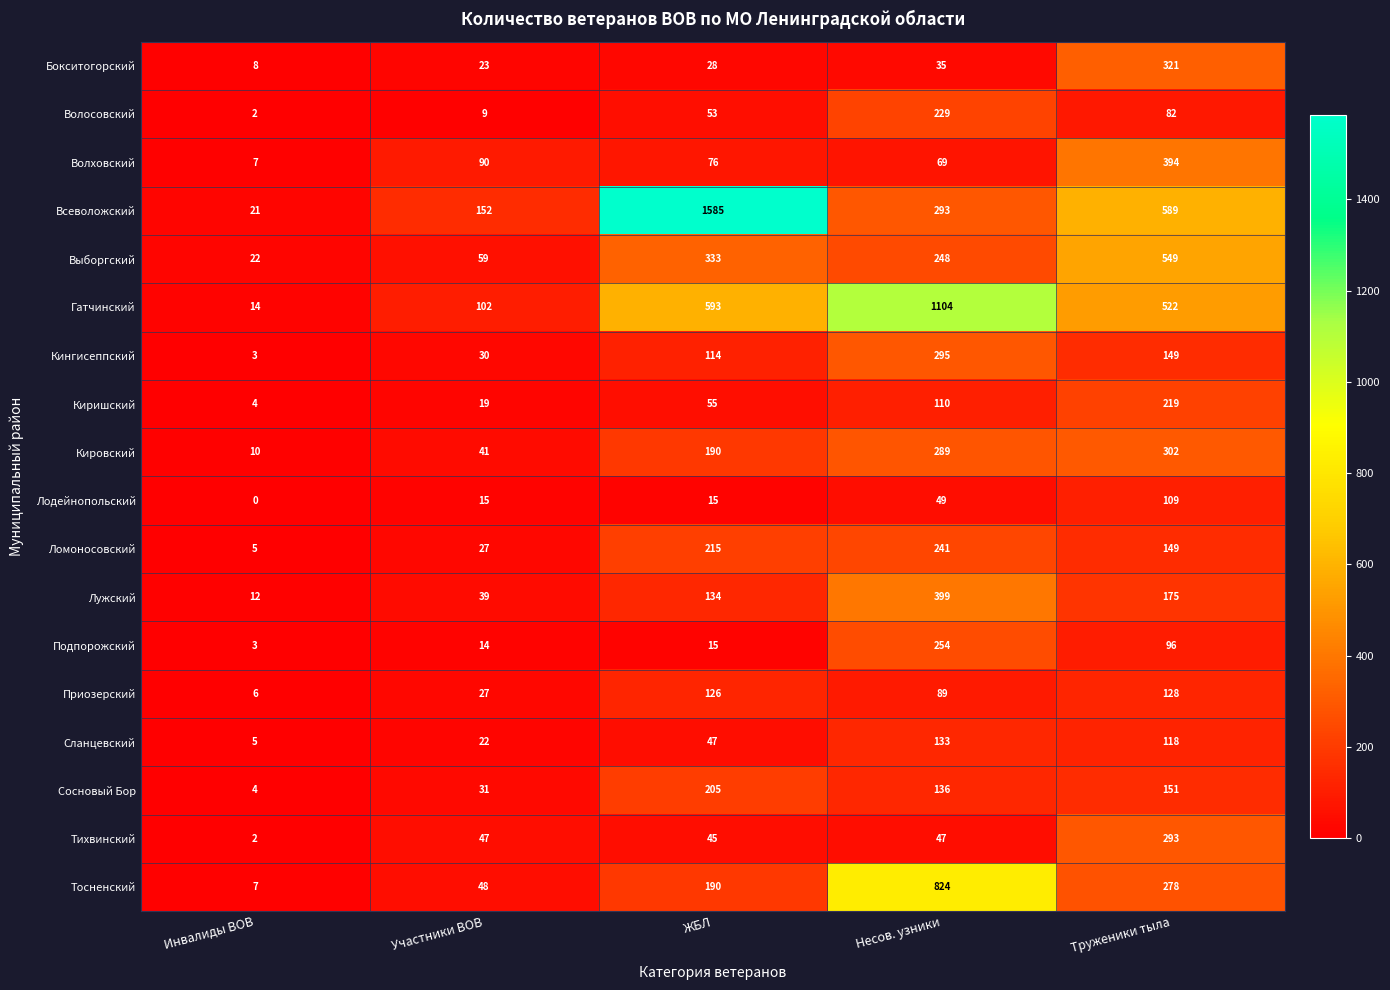

Which label corresponds to the smallest value in the chart?

Инвалиды ВОВ